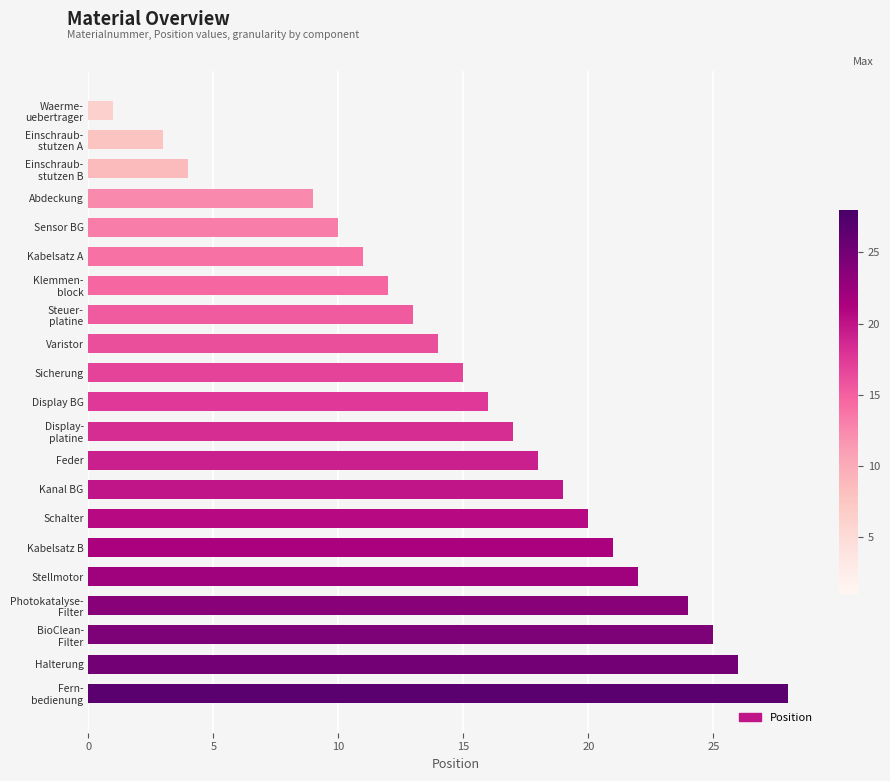

What is the change in value from Varistor to Kanal BG?

+5